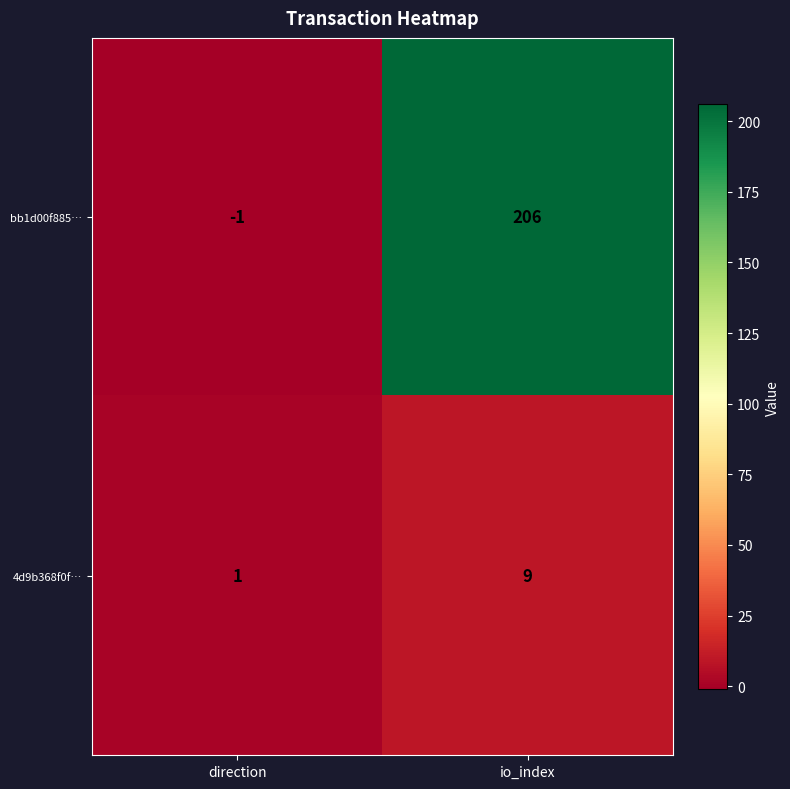

At which category does the chart reach its peak across all series?

io_index